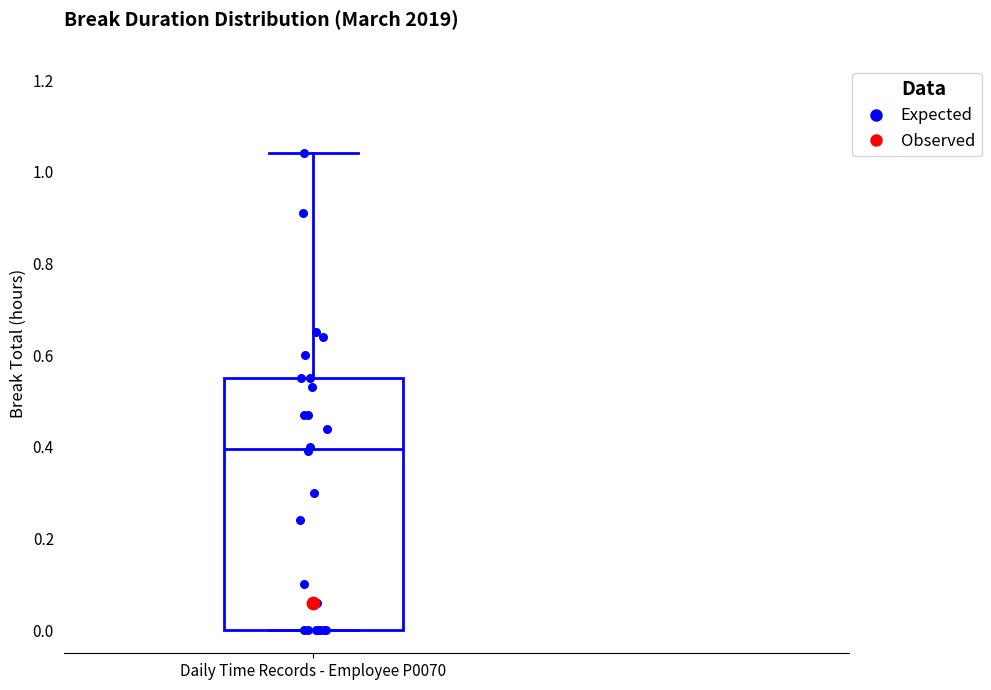

Where does the median line of the box for Daily Time Records - Employee P0070 sit on the y-axis? The values are not printed on the chart, so give them approximately, as read against the axis.

0.40